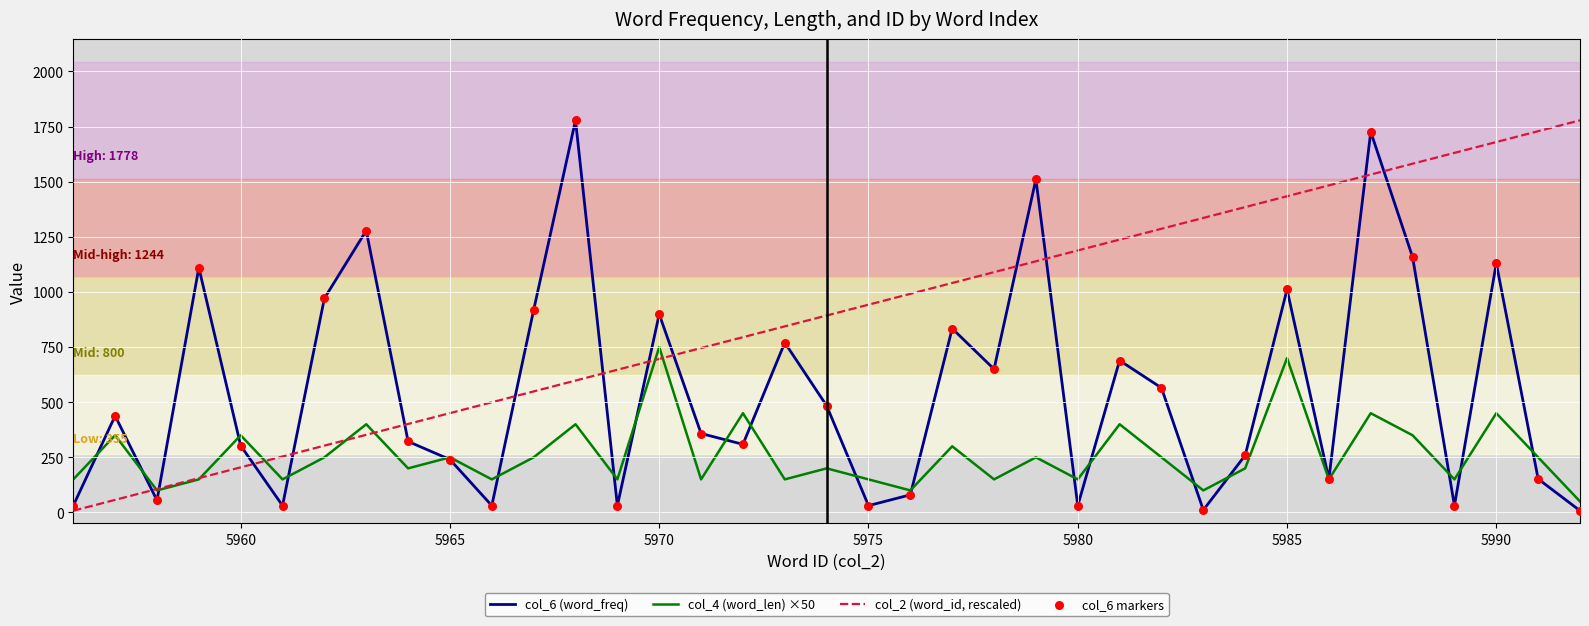

True or false: col_2 (word_id, rescaled) and col_6 (word_freq) intersect in this chart.

True